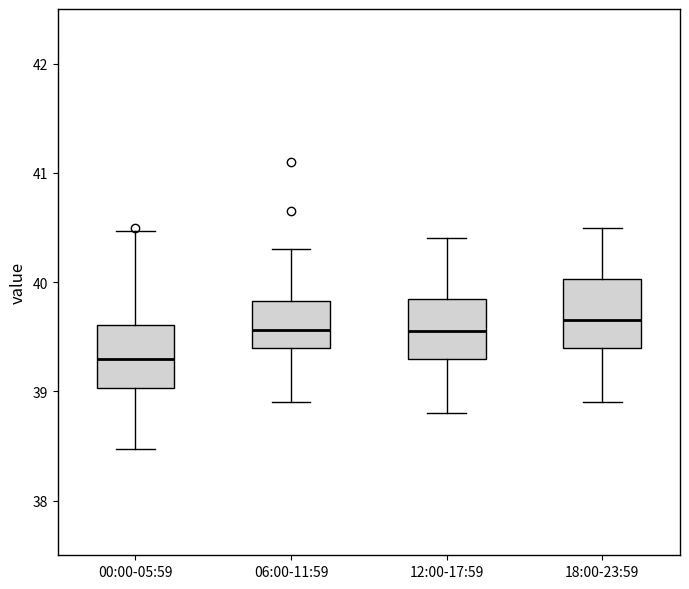

Reading left to right, transcribe this box plot: for each box, give where its median line is, the range the box spans, and where its two whiskers end, as read against the y-axis. The values are not printed on the chart, so give them approximately, as read against the axis.

00:00-05:59: median 39.3, box 39.0 to 39.6, whiskers 38.5 to 40.5
06:00-11:59: median 39.6, box 39.4 to 39.8, whiskers 38.9 to 40.3
12:00-17:59: median 39.6, box 39.3 to 39.9, whiskers 38.8 to 40.4
18:00-23:59: median 39.7, box 39.4 to 40.0, whiskers 38.9 to 40.5